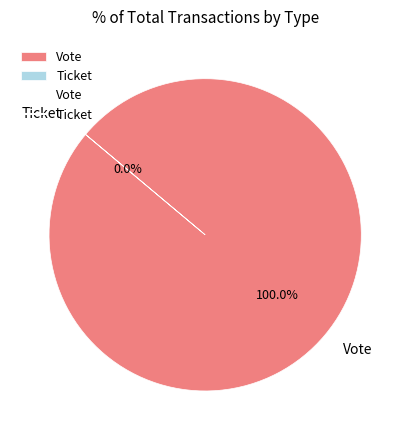

Is Vote the majority of the pie?

Yes